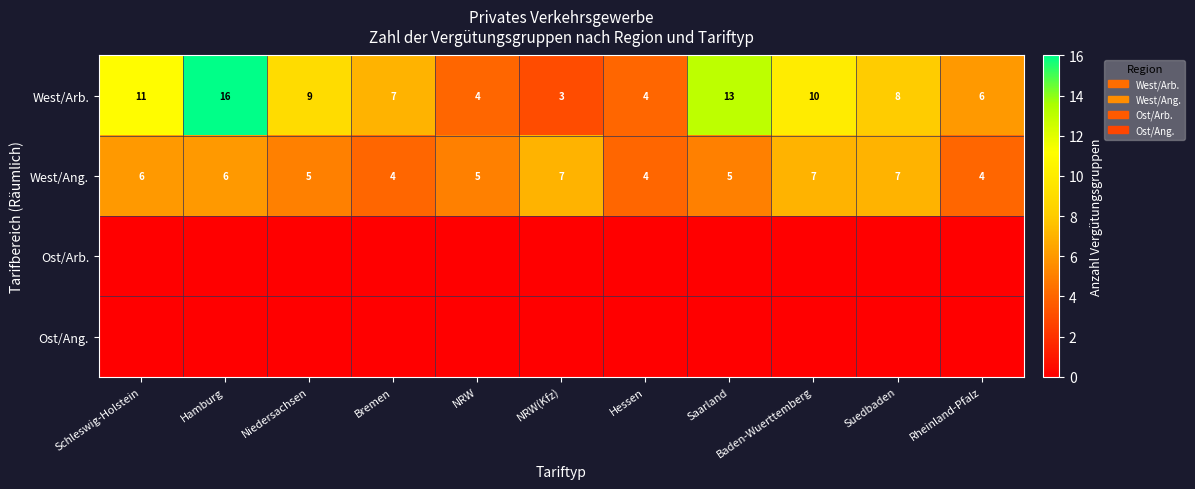

What is the approximate value of West/Arb. at Hamburg?

16